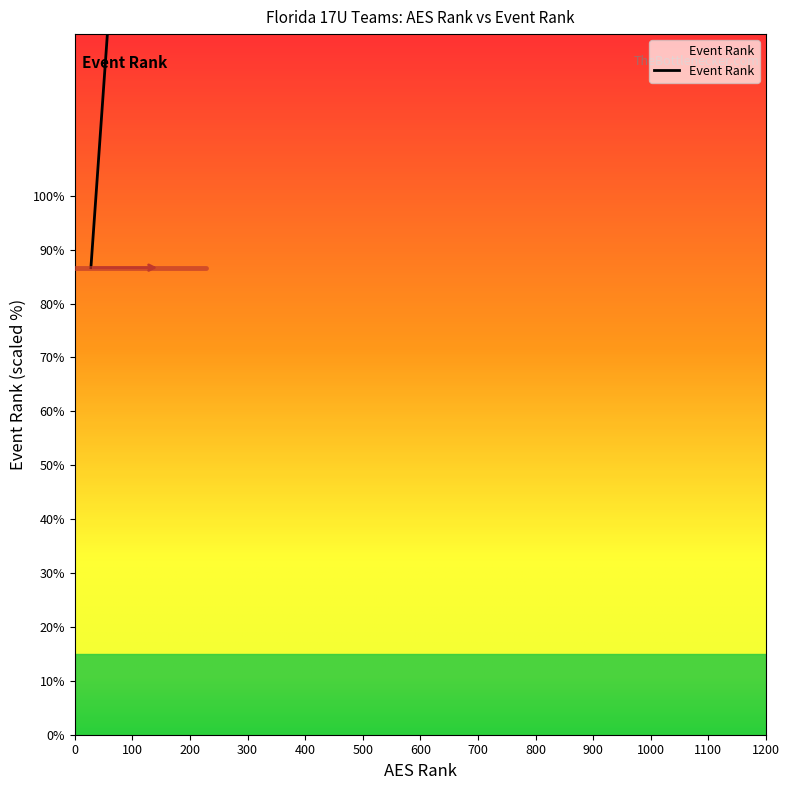

What is the value of the 12th point from the left?

82.0